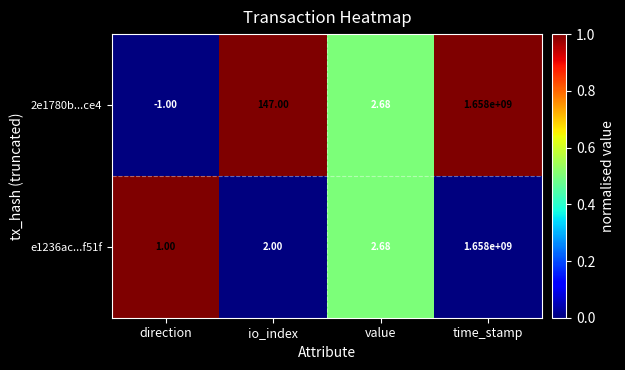

Is the value of 2e1780b...ce4 at value greater than the value of e1236ac...f51f at direction?

Yes